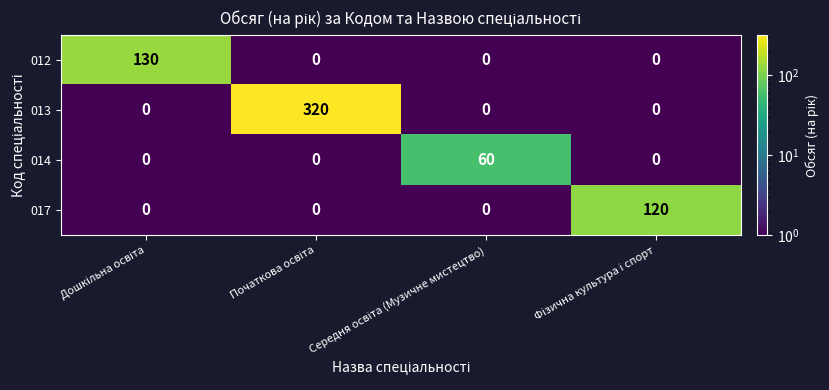

Which series has the largest total across all categories?

013